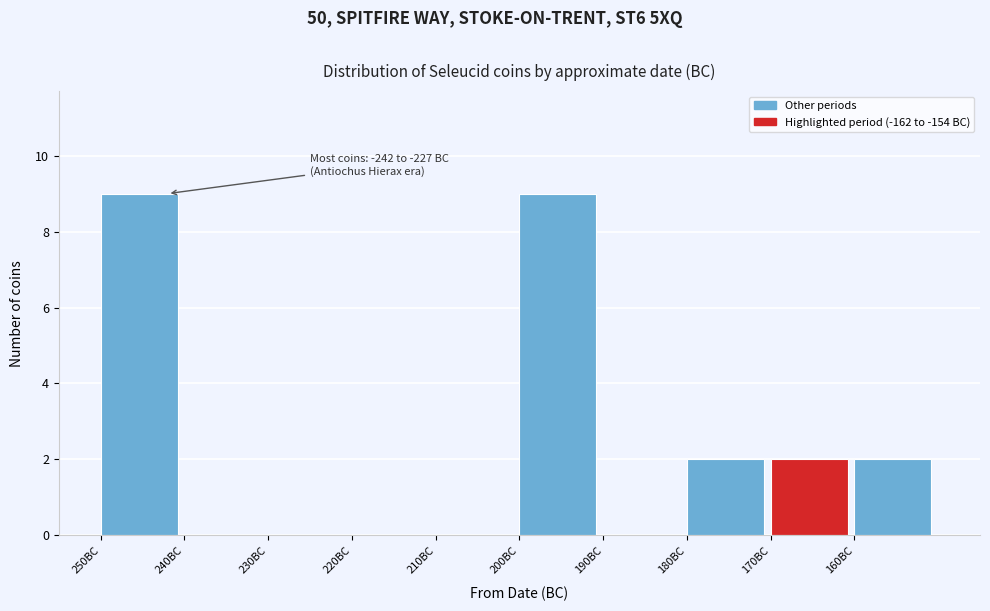

Reading left to right, list all the values displayed in this chart.

250BC=9	240BC=0	230BC=0	220BC=0	210BC=0	200BC=9	190BC=0	180BC=2	170BC=2	160BC=2